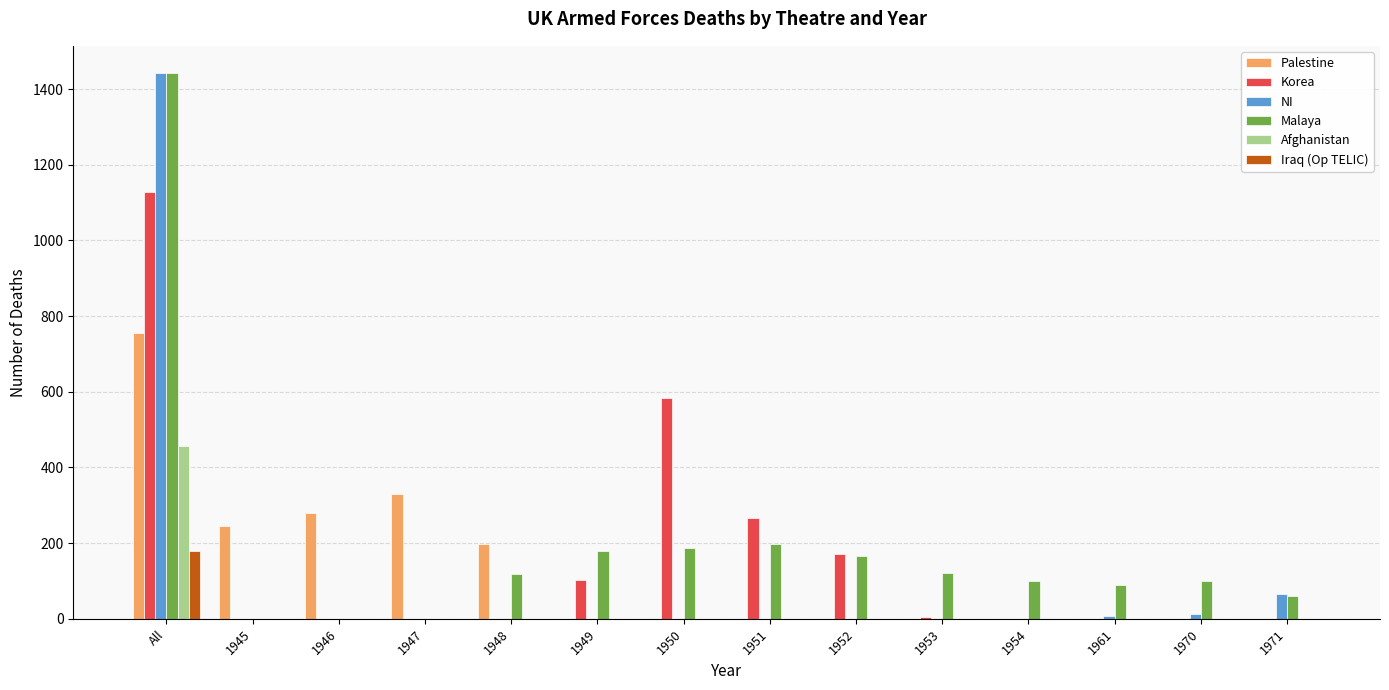

Is it true that NI equals 0 at 1945?

True